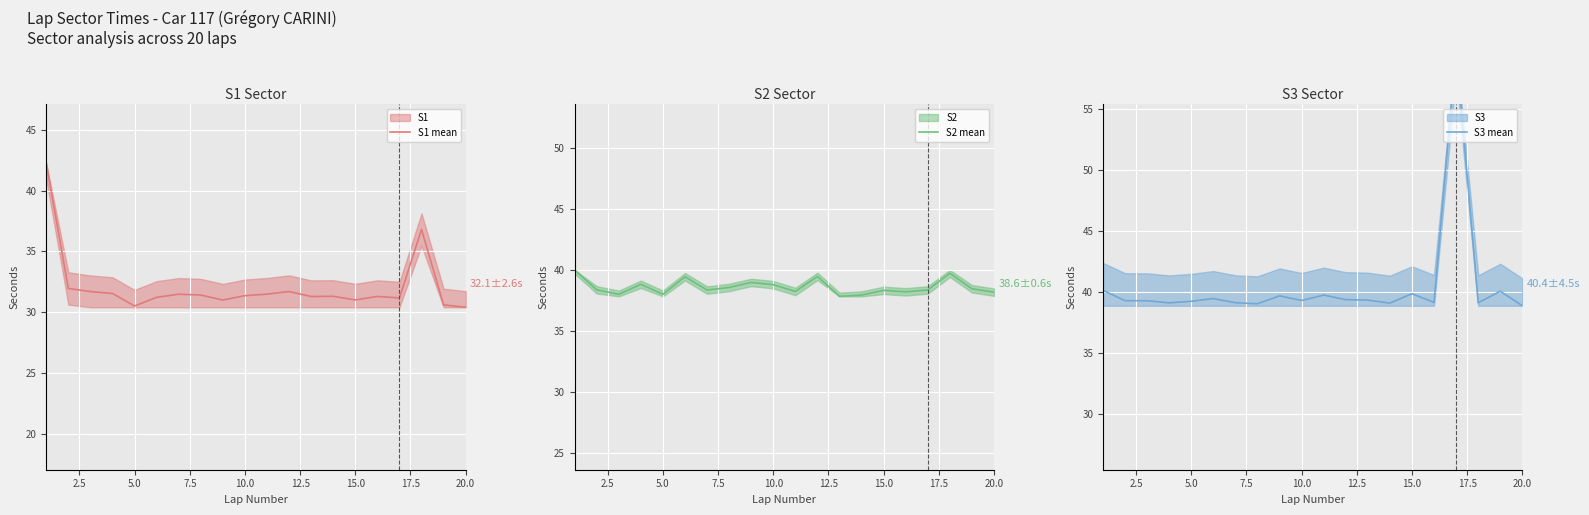

What is the highest value of the S1 mean series?

42.2